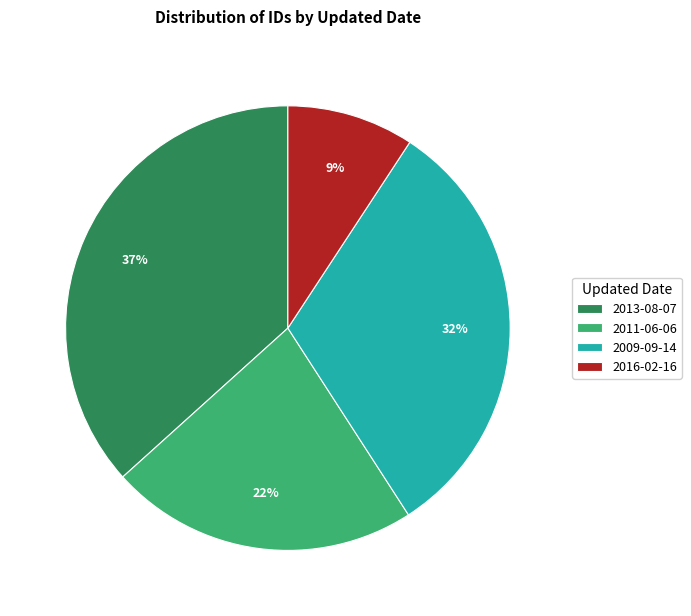

Does 2013-08-07 represent more than half of the total?

No